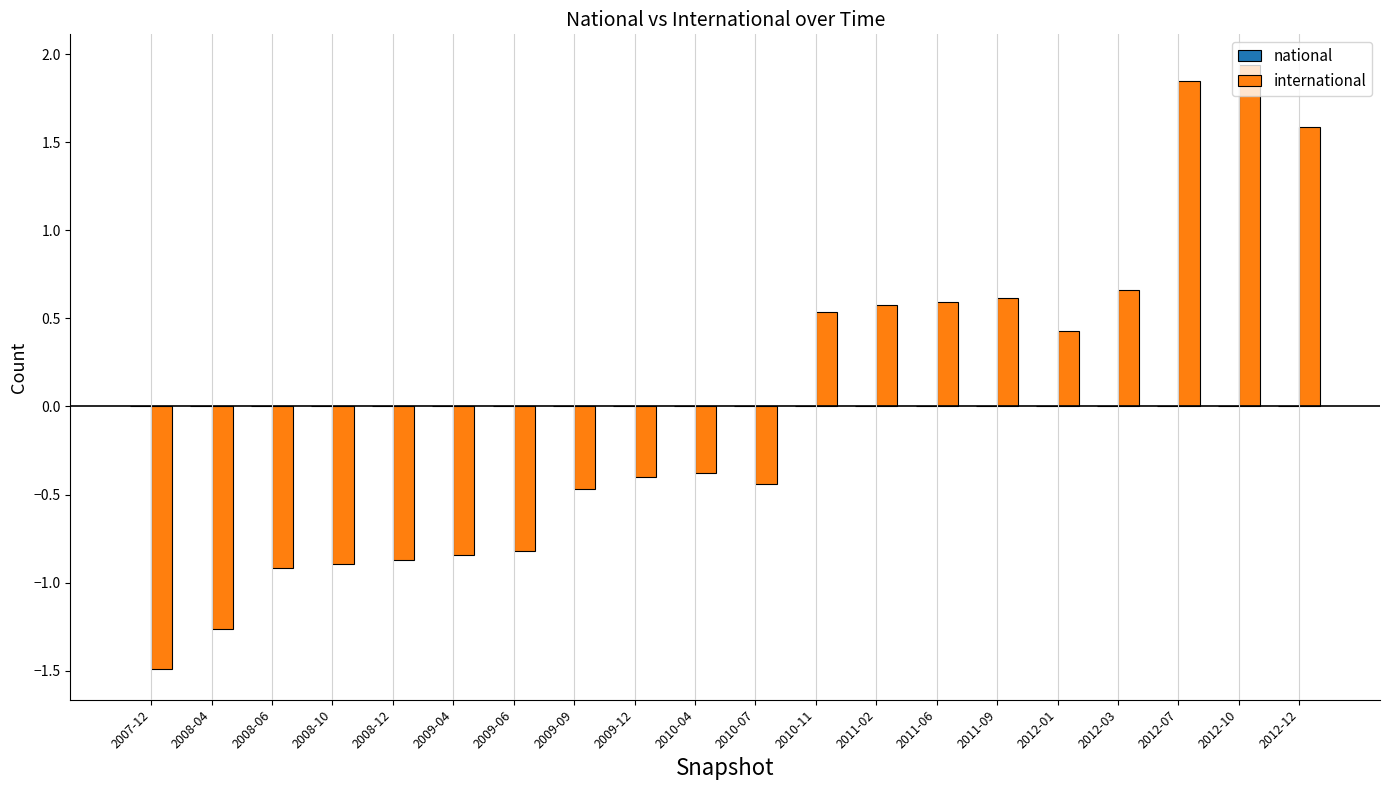

At which label does the data first exceed 0?

2010-11